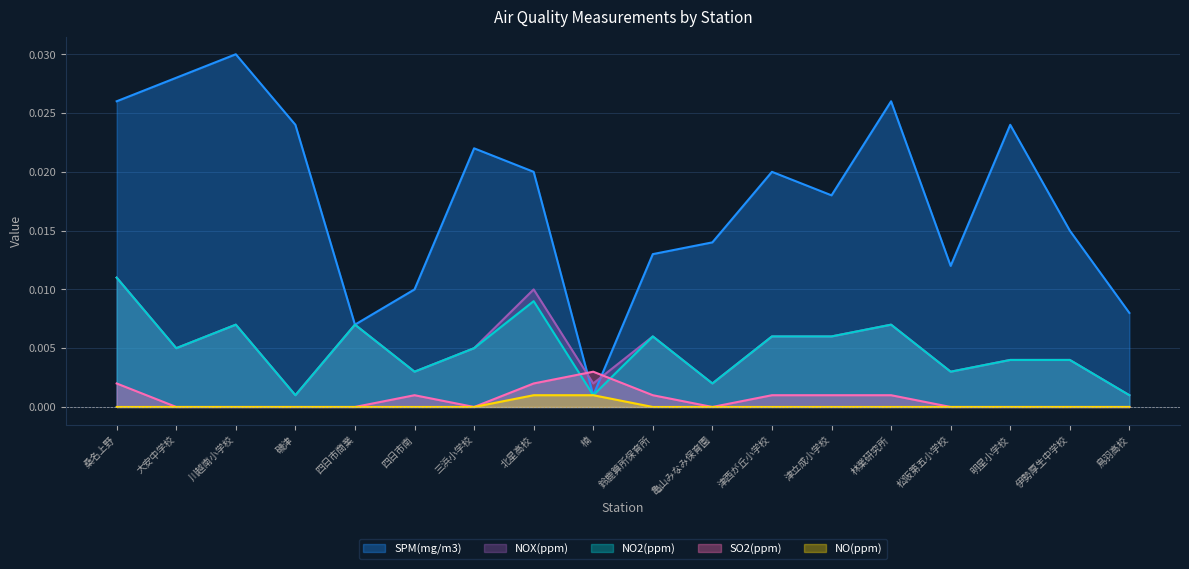

Reading left to right, transcribe all the data shown in this chart.

SPM(mg/m3): 桑名上野=0.0	大安中学校=0.0	川越南小学校=0.0	磯津=0.0	四日市商業=0.0	四日市南=0.0	三浜小学校=0.0	北星高校=0.0	楠=0.0	鈴鹿算所保育所=0.0	亀山みなみ保育園=0.0	津西が丘小学校=0.0	津立成小学校=0.0	林業研究所=0.0	松阪第五小学校=0.0	明星小学校=0.0	伊勢厚生中学校=0.0	鳥羽高校=0.0
NO2(ppm): 桑名上野=0.0	大安中学校=0.0	川越南小学校=0.0	磯津=0.0	四日市商業=0.0	四日市南=0.0	三浜小学校=0.0	北星高校=0.0	楠=0.0	鈴鹿算所保育所=0.0	亀山みなみ保育園=0.0	津西が丘小学校=0.0	津立成小学校=0.0	林業研究所=0.0	松阪第五小学校=0.0	明星小学校=0.0	伊勢厚生中学校=0.0	鳥羽高校=0.0
NOX(ppm): 桑名上野=0.0	大安中学校=0.0	川越南小学校=0.0	磯津=0.0	四日市商業=0.0	四日市南=0.0	三浜小学校=0.0	北星高校=0.0	楠=0.0	鈴鹿算所保育所=0.0	亀山みなみ保育園=0.0	津西が丘小学校=0.0	津立成小学校=0.0	林業研究所=0.0	松阪第五小学校=0.0	明星小学校=0.0	伊勢厚生中学校=0.0	鳥羽高校=0.0
NO(ppm): 桑名上野=0.0	大安中学校=0.0	川越南小学校=0.0	磯津=0.0	四日市商業=0.0	四日市南=0.0	三浜小学校=0.0	北星高校=0.0	楠=0.0	鈴鹿算所保育所=0.0	亀山みなみ保育園=0.0	津西が丘小学校=0.0	津立成小学校=0.0	林業研究所=0.0	松阪第五小学校=0.0	明星小学校=0.0	伊勢厚生中学校=0.0	鳥羽高校=0.0
SO2(ppm): 桑名上野=0.0	大安中学校=0.0	川越南小学校=0.0	磯津=0.0	四日市商業=0.0	四日市南=0.0	三浜小学校=0.0	北星高校=0.0	楠=0.0	鈴鹿算所保育所=0.0	亀山みなみ保育園=0.0	津西が丘小学校=0.0	津立成小学校=0.0	林業研究所=0.0	松阪第五小学校=0.0	明星小学校=0.0	伊勢厚生中学校=0.0	鳥羽高校=0.0